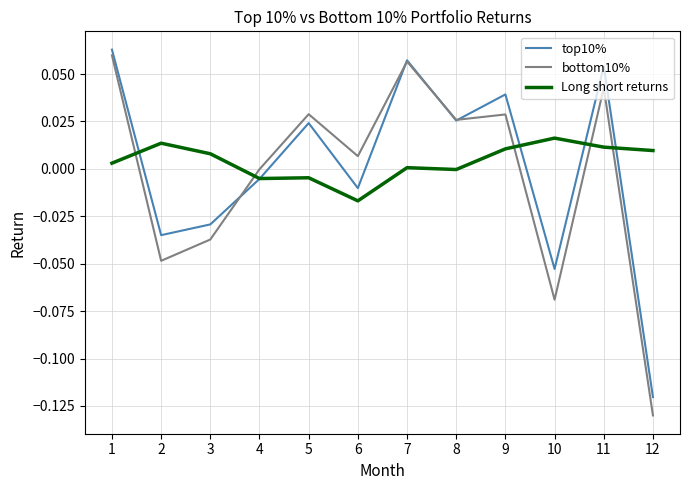

How many interior local valleys does the top10% series have?

4